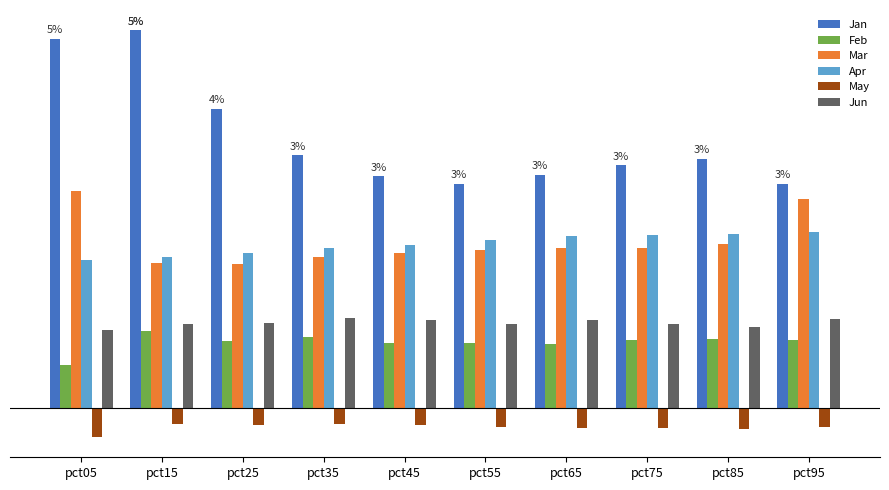

The Jan series shows 1.9 at pct85. True or false?

False